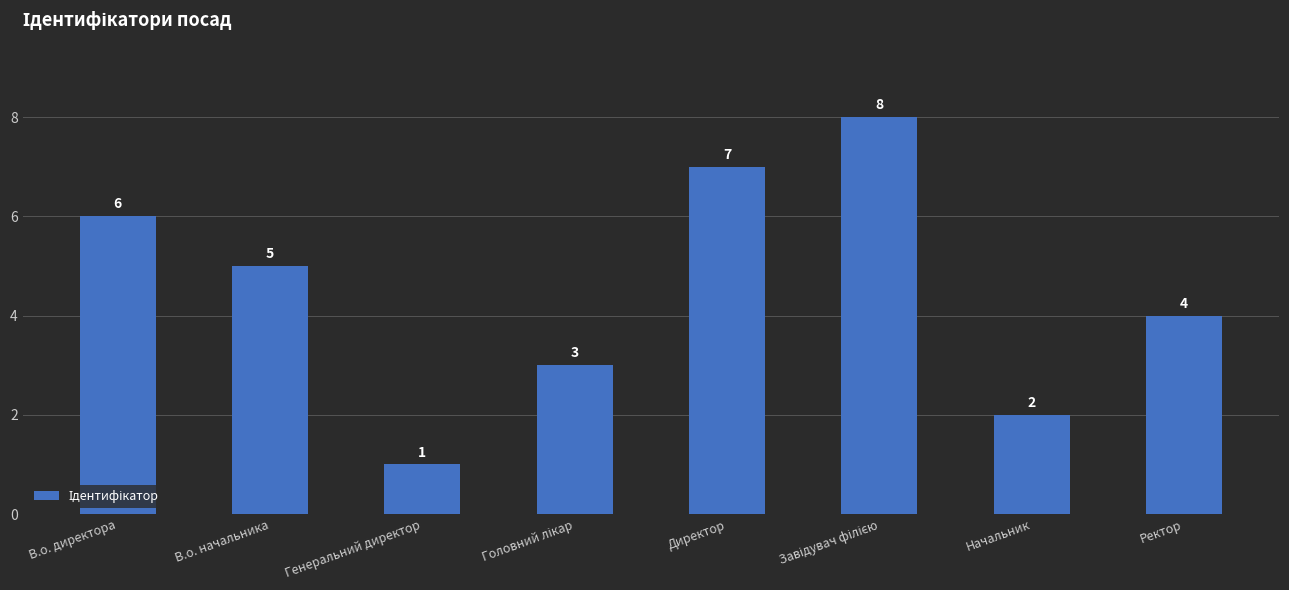

Reading left to right, extract all data points from this chart.

6	5	1	3	7	8	2	4